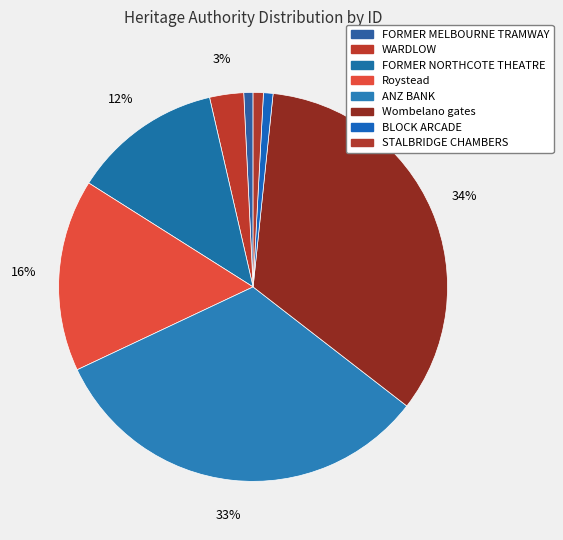

To the nearest percent, what is the difference between the largest and smallest slice percentages?

33%